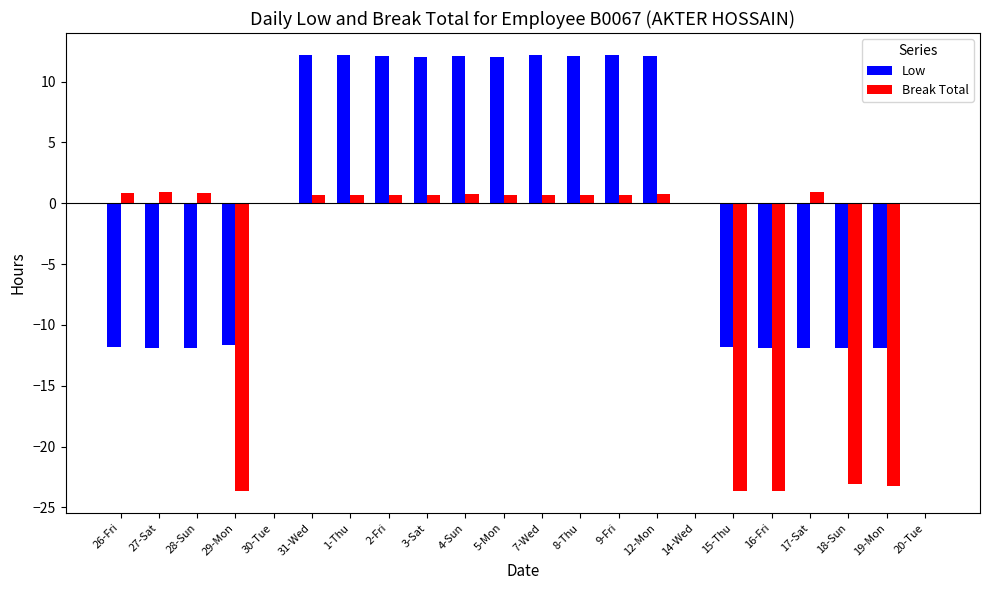

Is the value of Low at 17-Sat greater than the value of Break Total at 14-Wed?

No